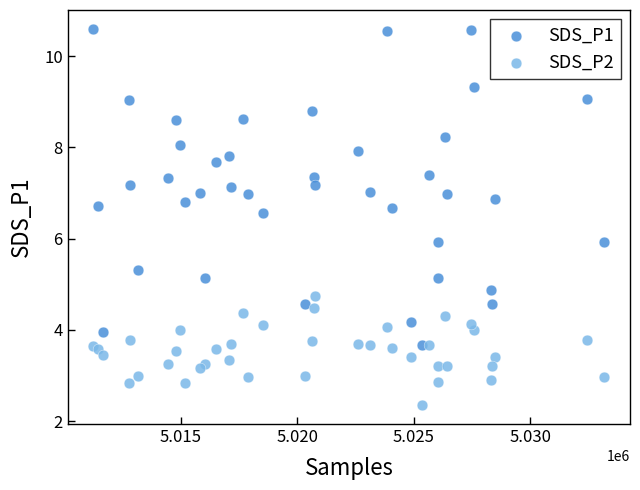

Which series reaches the maximum Y coordinate?

SDS_P1